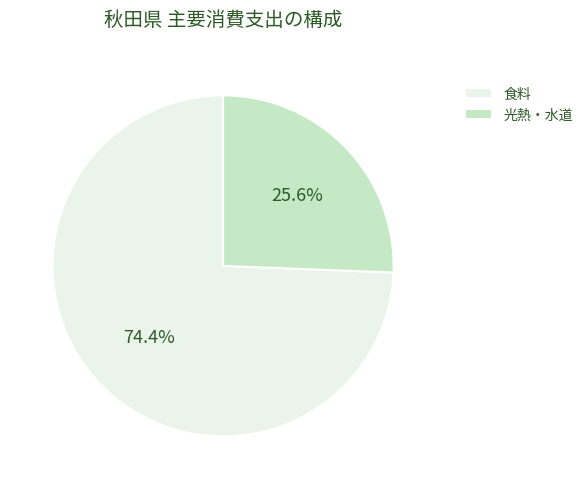

What is the ratio of the value at 食料 to the value at 光熱・水道?

2.9